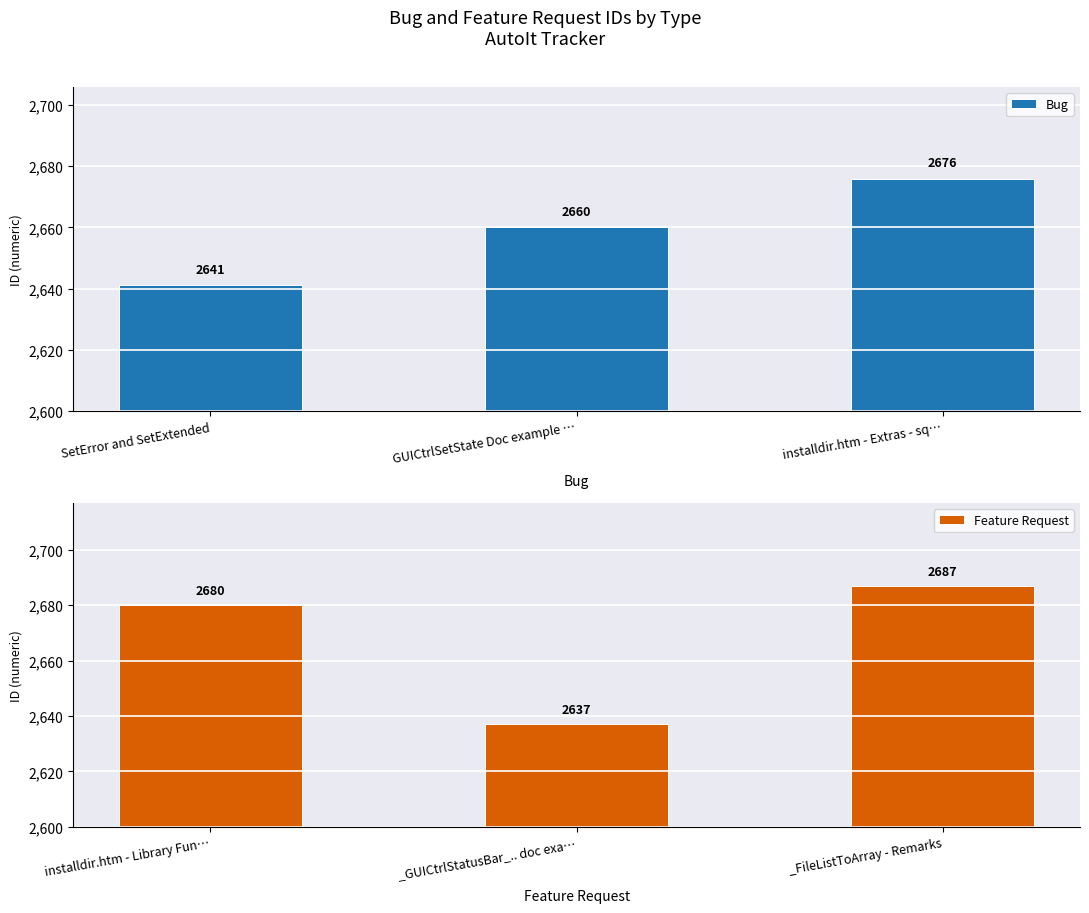

What is the difference between the second highest and minimum values in the Bug series?

19